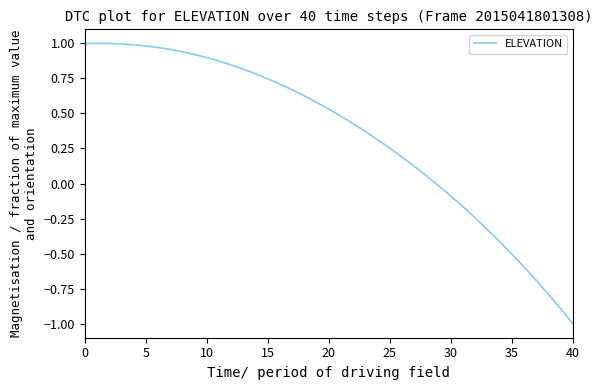

What is the difference between the maximum and minimum values?

2.0